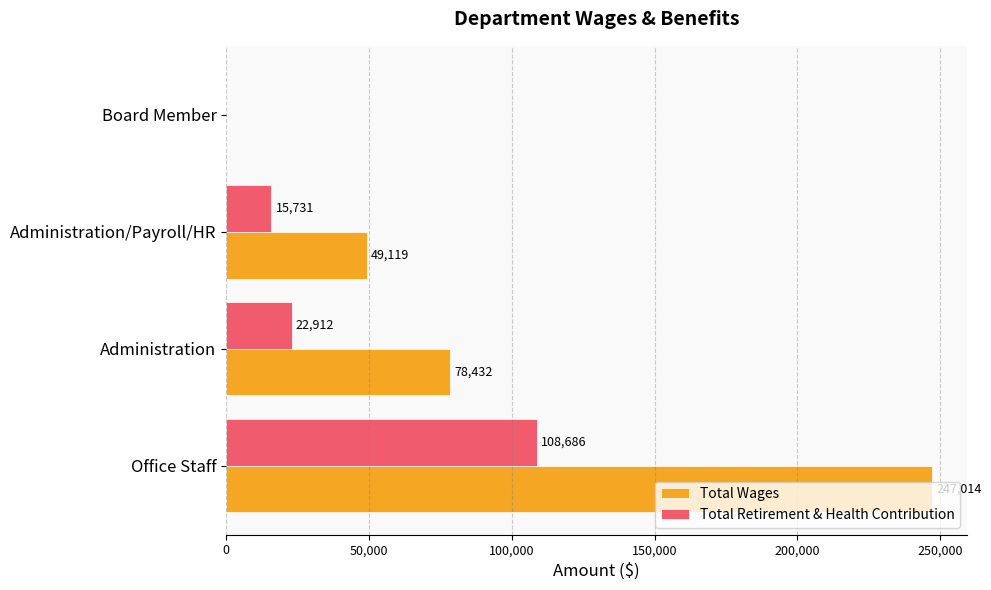

At which label is Total Wages closest to 123507?

Administration